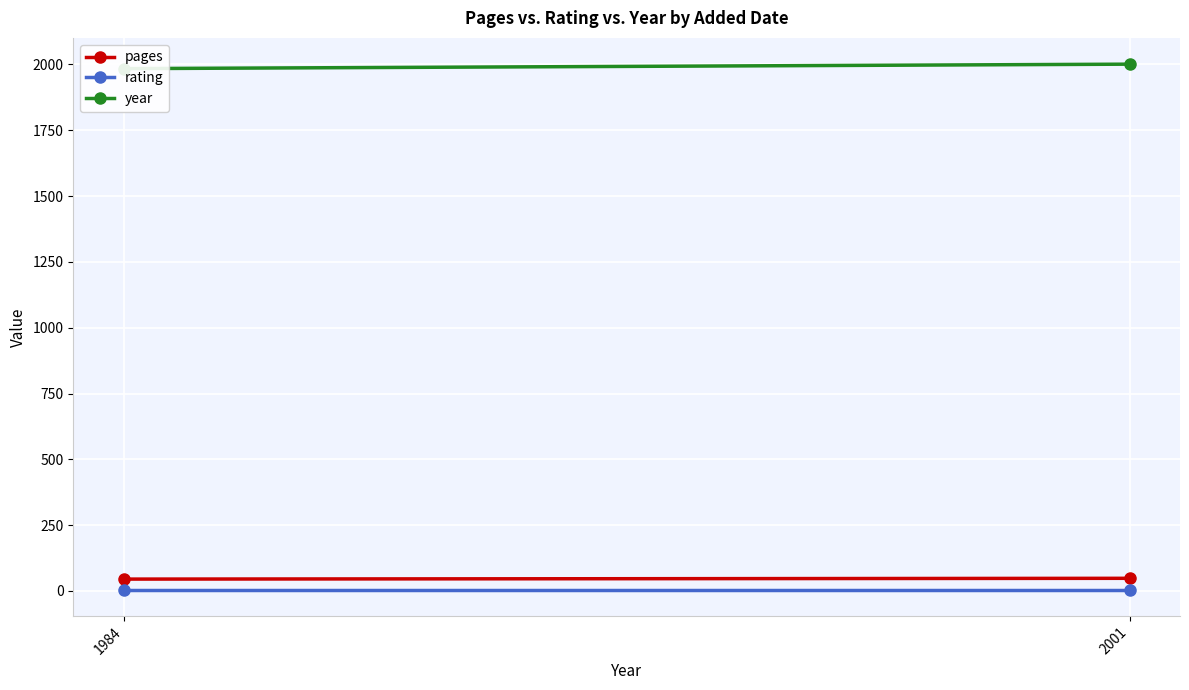

Which series changed the most between 1984 and 2001?

year